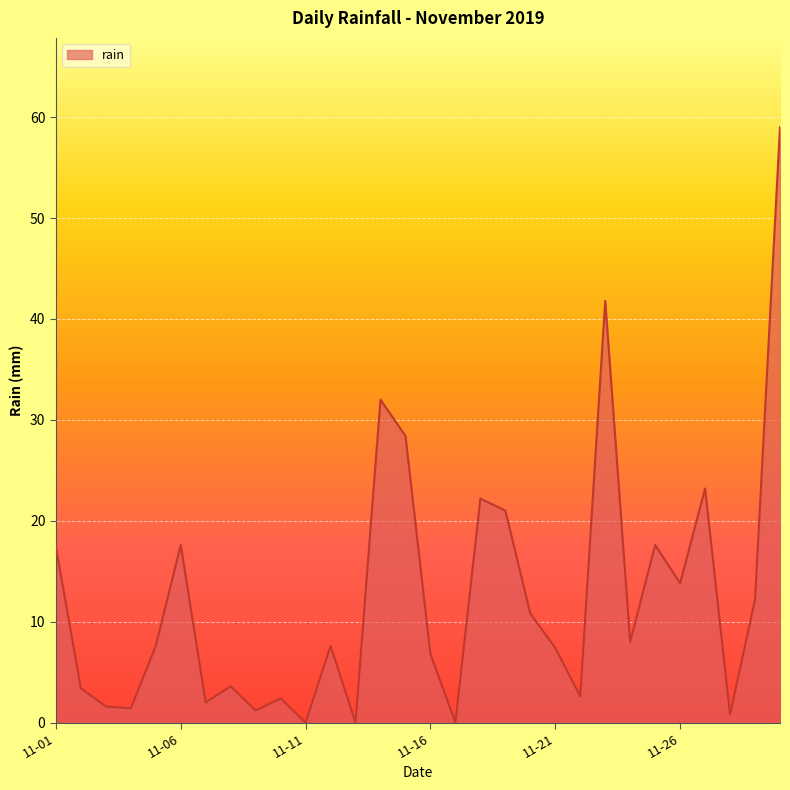

What is the maximum value shown in the chart?

59.0